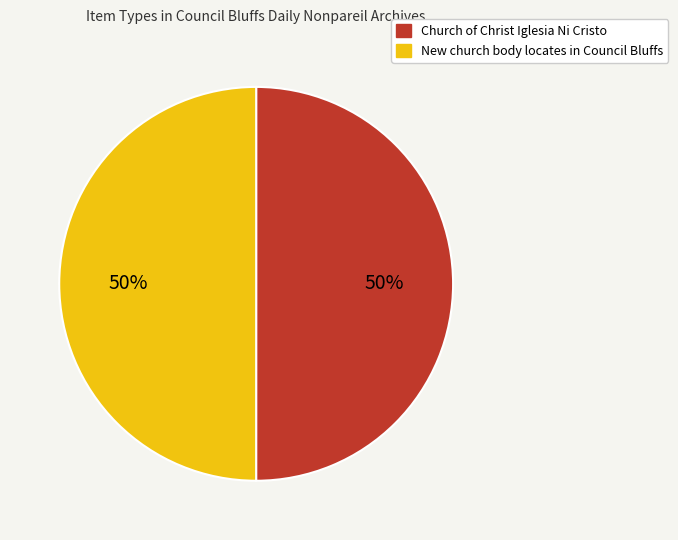

True or false: New church body locates in Council Bluffs accounts for 40% of the total.

False